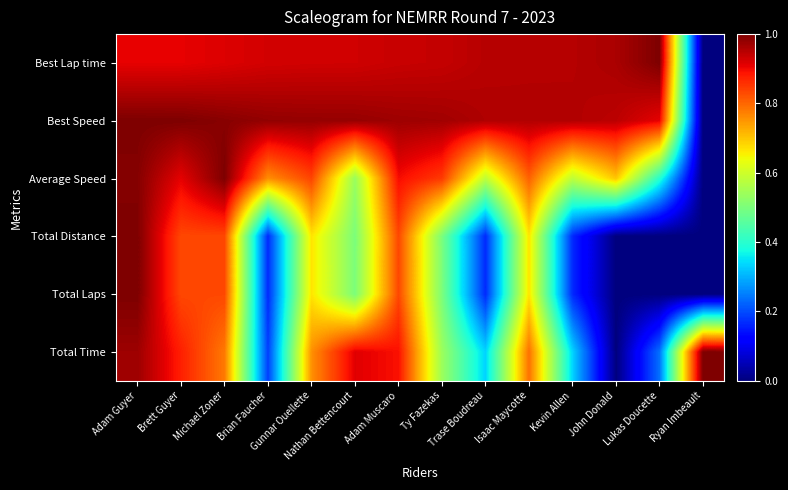

How many data points does each series have?

14